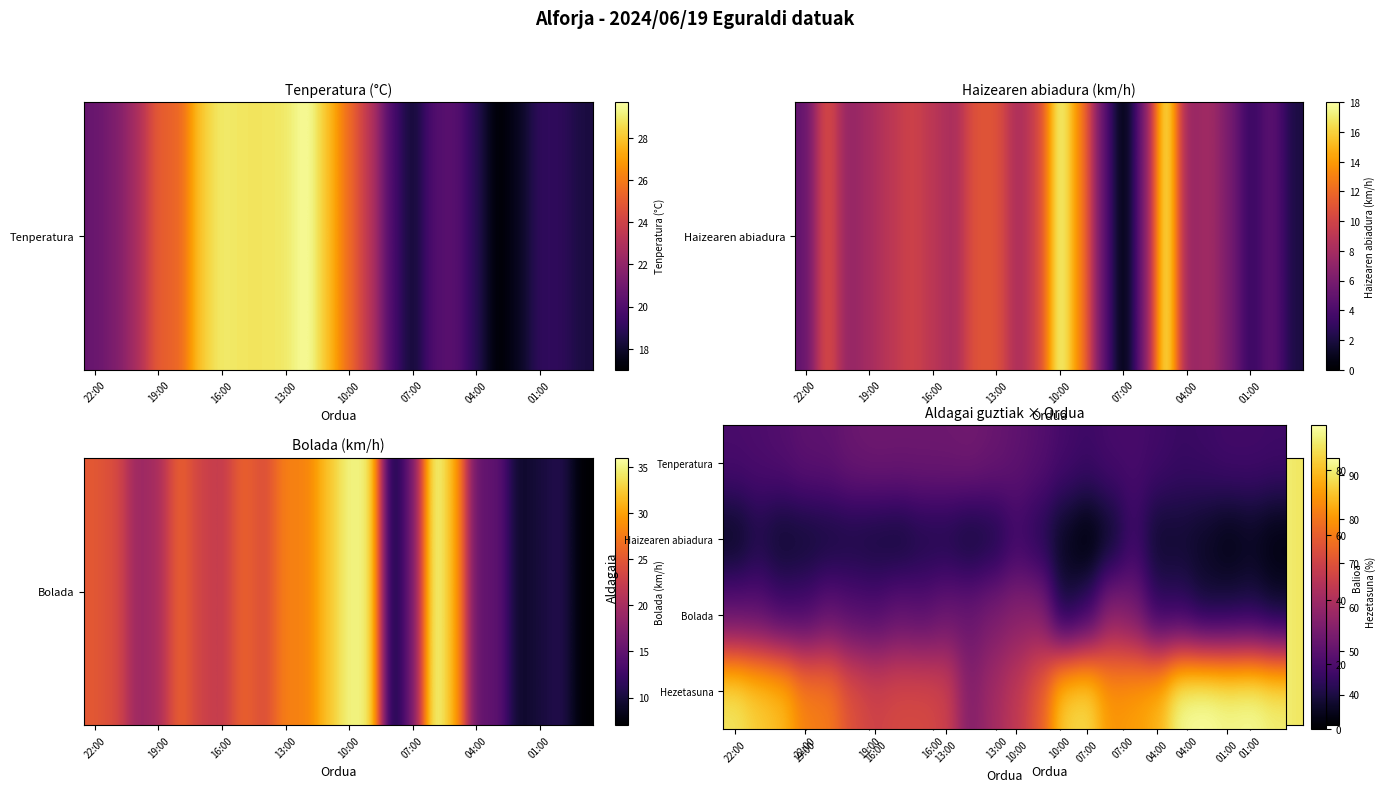

At how many categories does at least one series exceed 55?

17